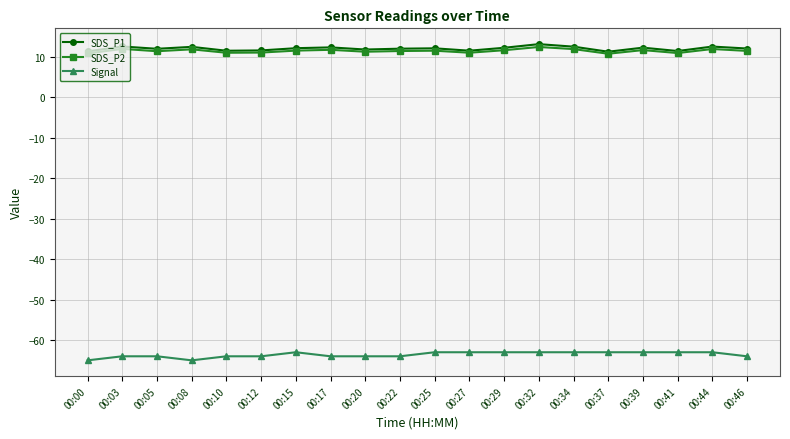

What is the average value of the Signal series?

-63.6